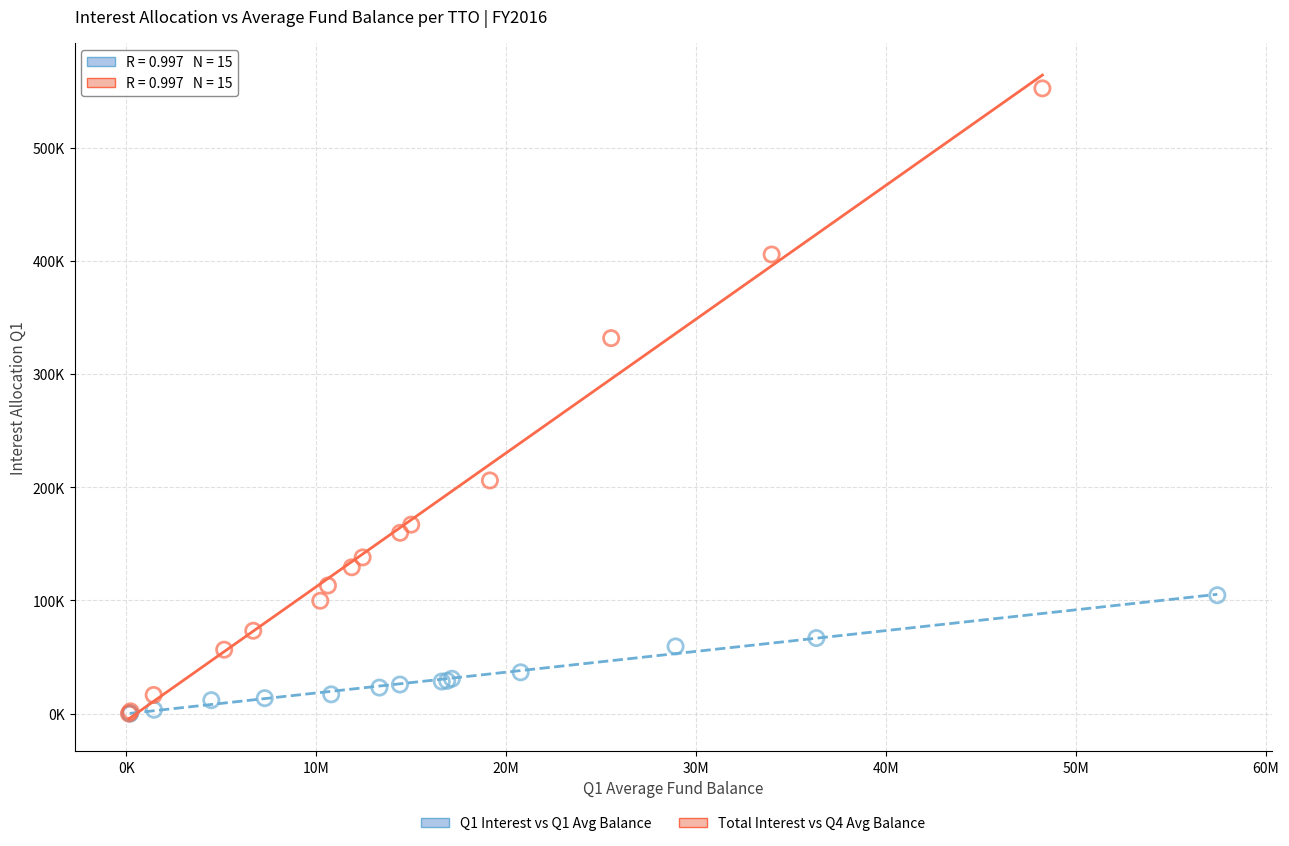

What are all the series names shown in the legend?

Q1 Interest vs Q1 Avg Balance, Total Interest vs Q4 Avg Balance